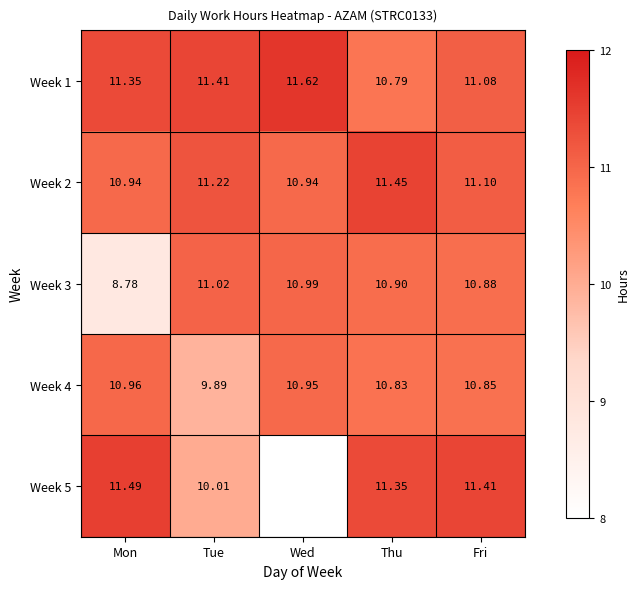

At Thu, list the series in order from smallest to largest.

Week 1, Week 4, Week 3, Week 5, Week 2